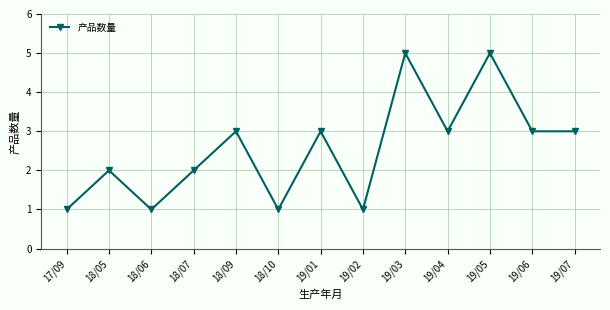

What is the value of the 5th point from the left?

3